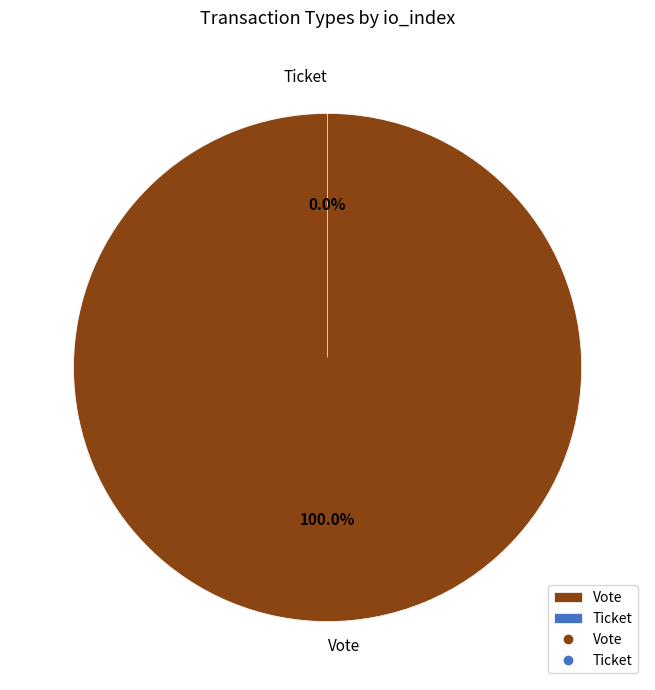

To the nearest percent, what is the difference between the largest and smallest slice percentages?

100%